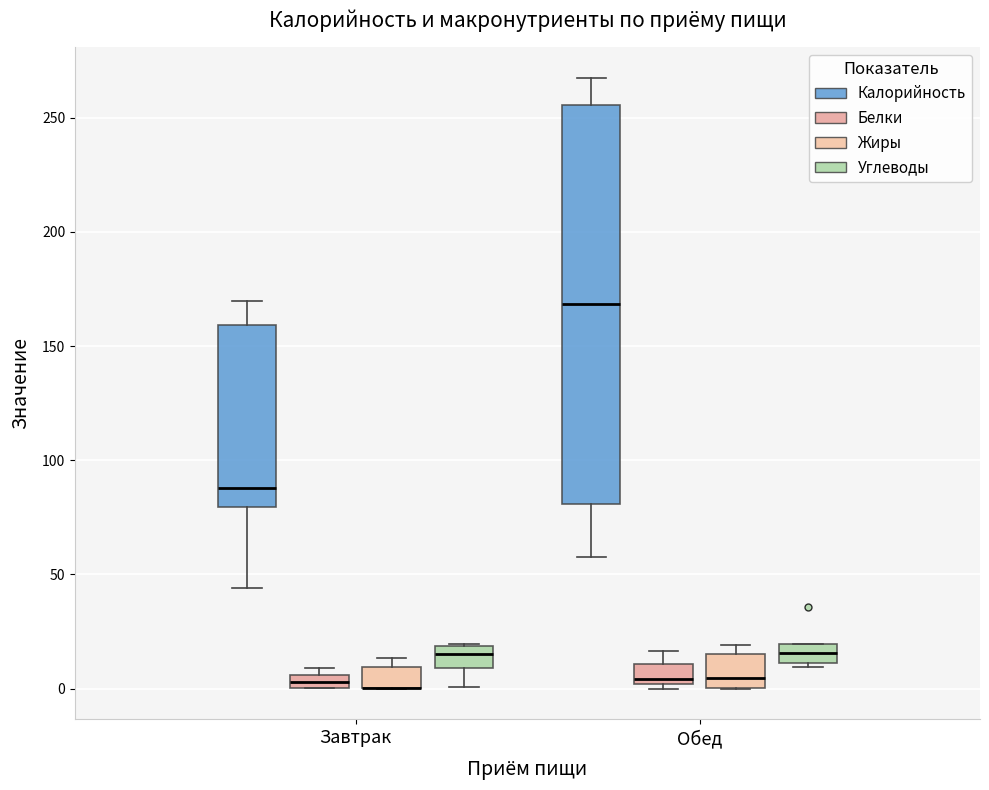

Which box is the tallest, from its lower edge to its upper edge?

Обед (Калорийность)